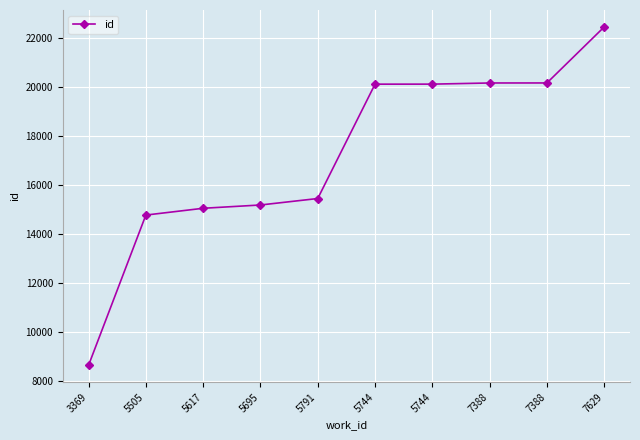

Between 5617 and 7629, which is larger?

7629